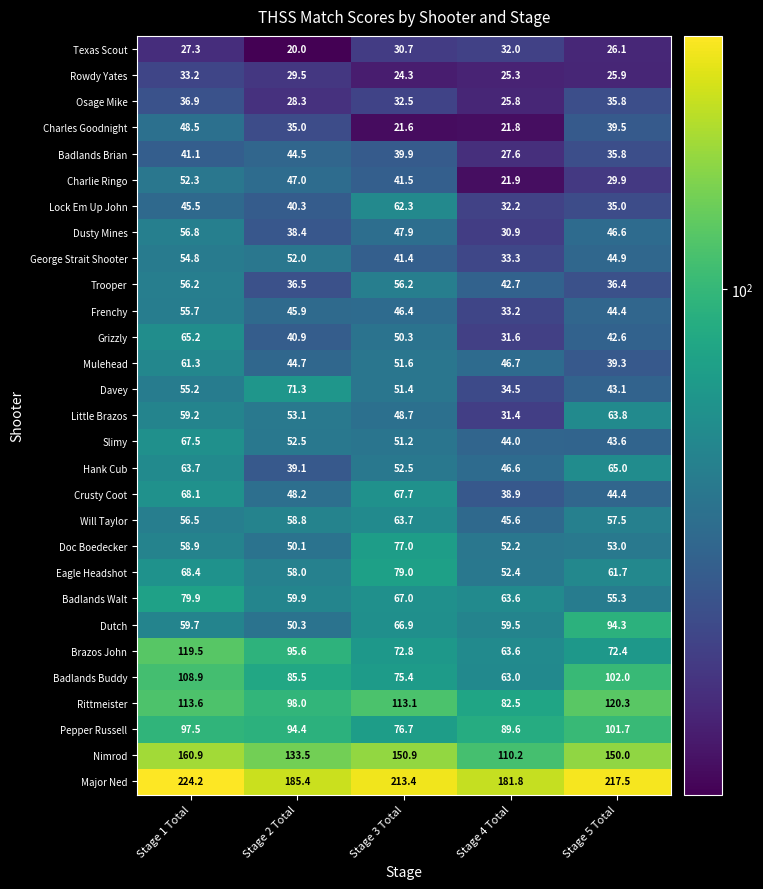

Which category has the highest value across all series?

Stage 1 Total